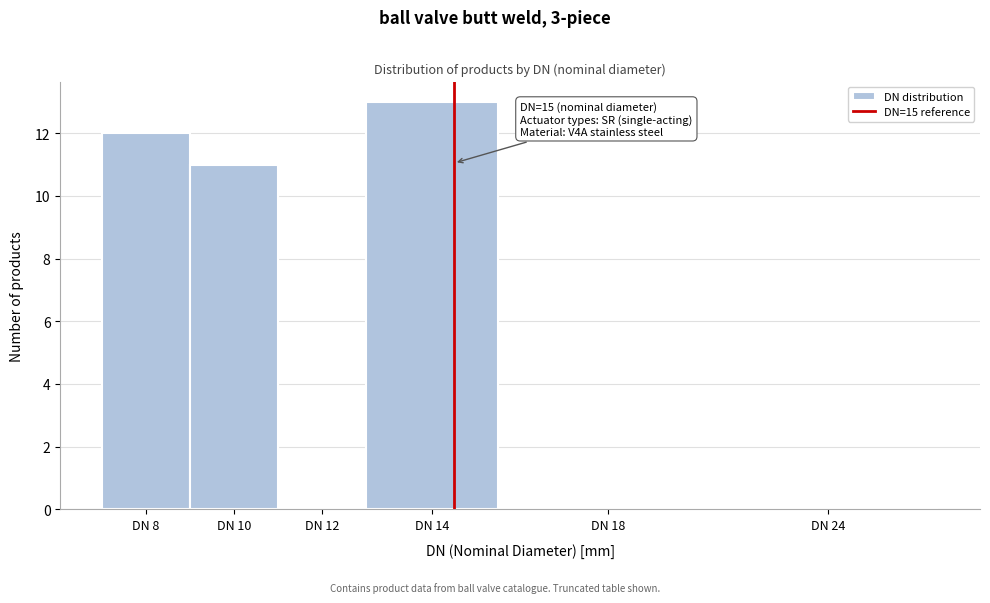

Reading left to right, transcribe all the data shown in this chart.

DN 8=12	DN 10=11	DN 12=0	DN 14=13	DN 18=0	DN 24=0